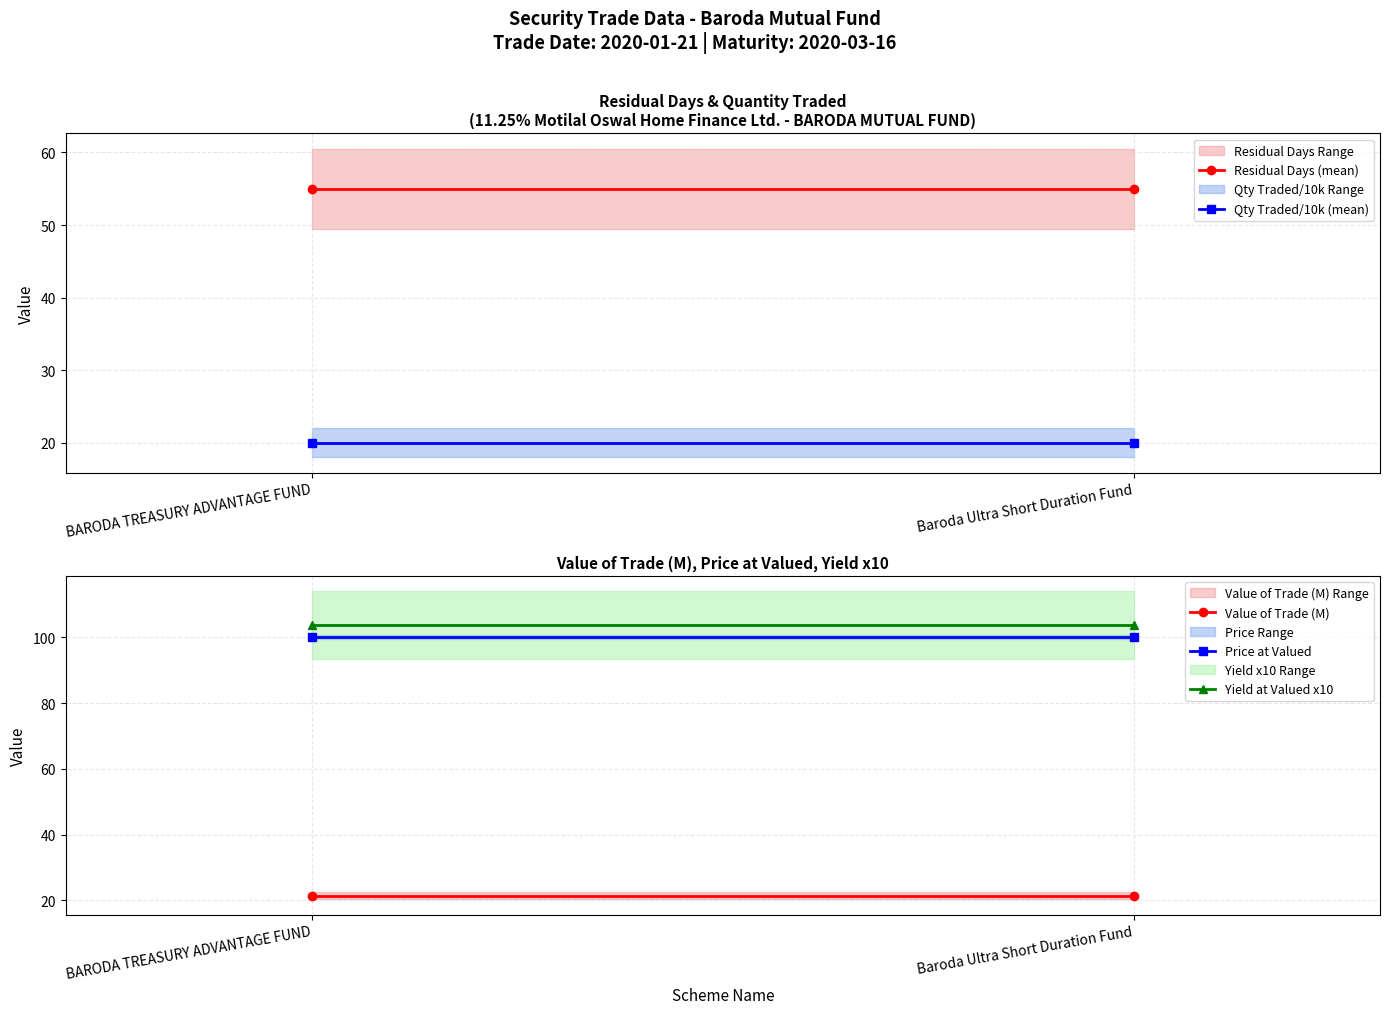

What is the label of the 2nd point from the left?

Baroda Ultra Short Duration Fund